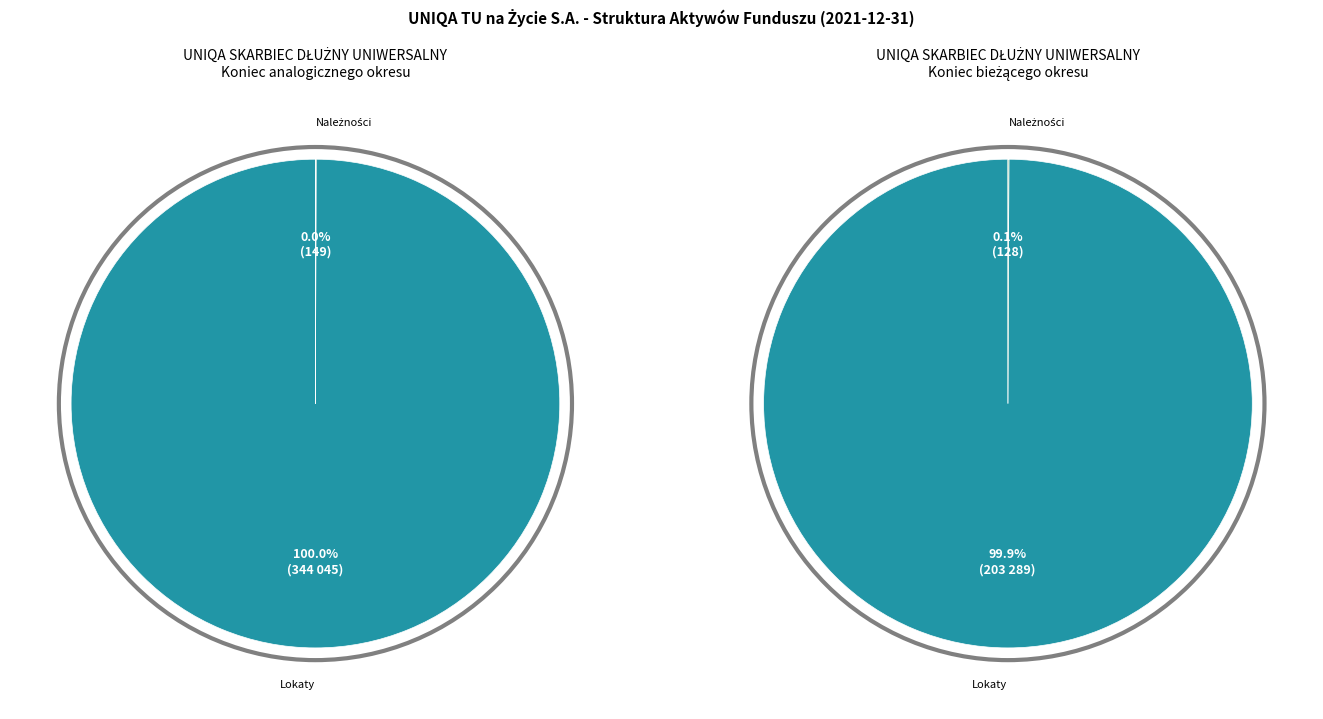

Does Środki pieniężne account for over 50% of the chart?

No